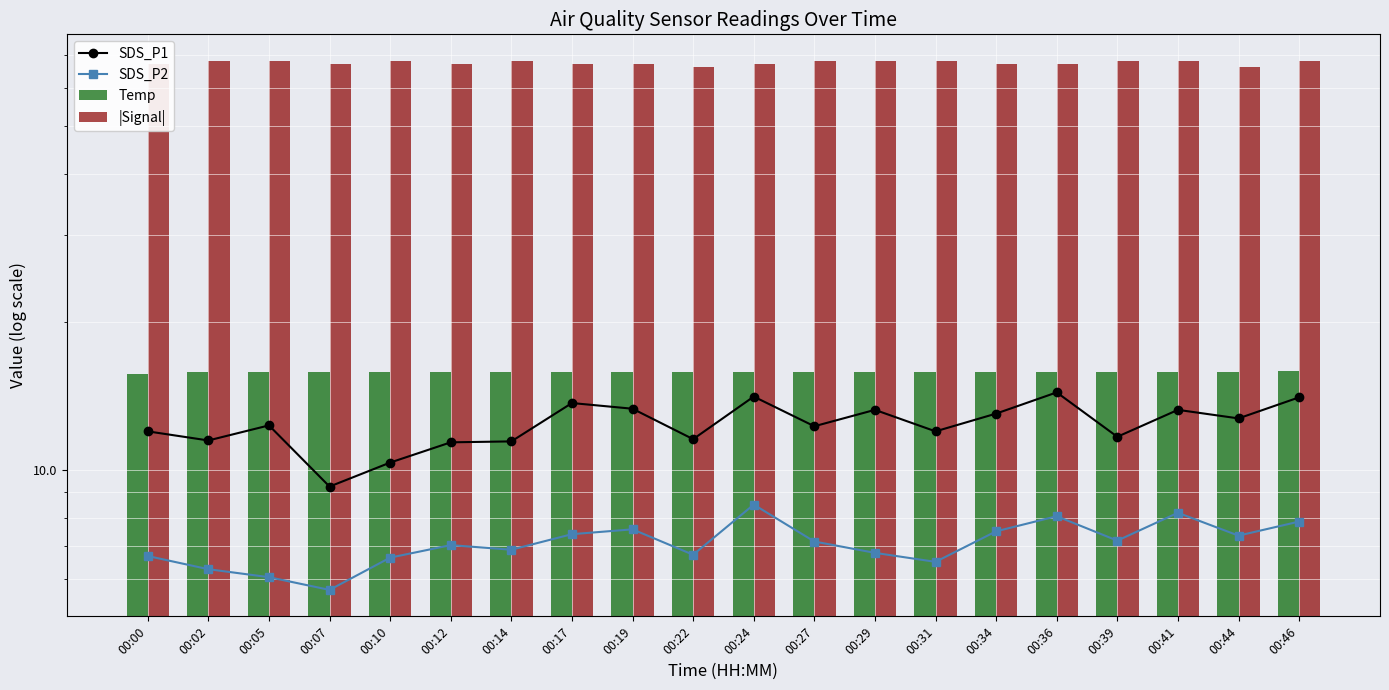

The SDS_P1 series shows 5.4 at 00:46. True or false?

False